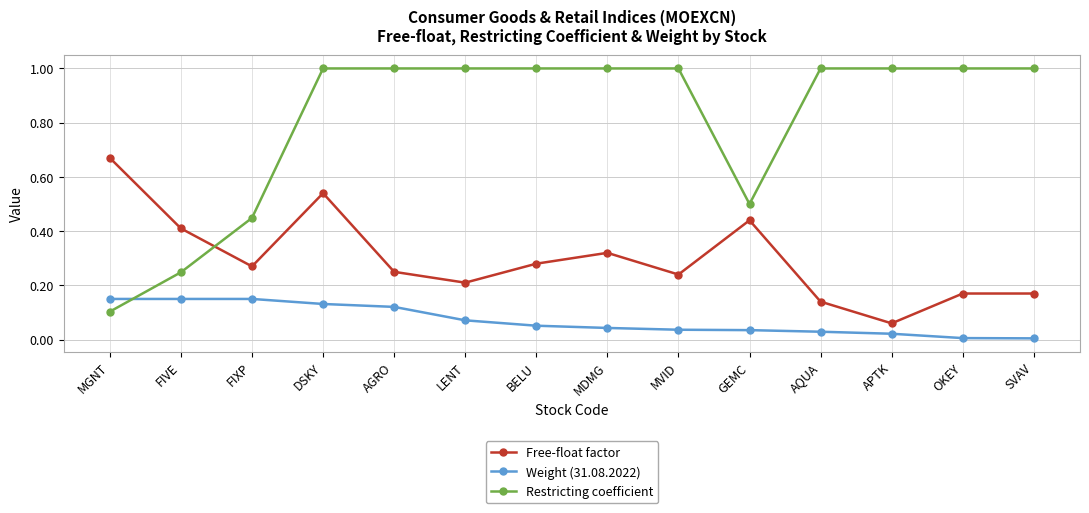

Does the chart have visible grid lines?

Yes